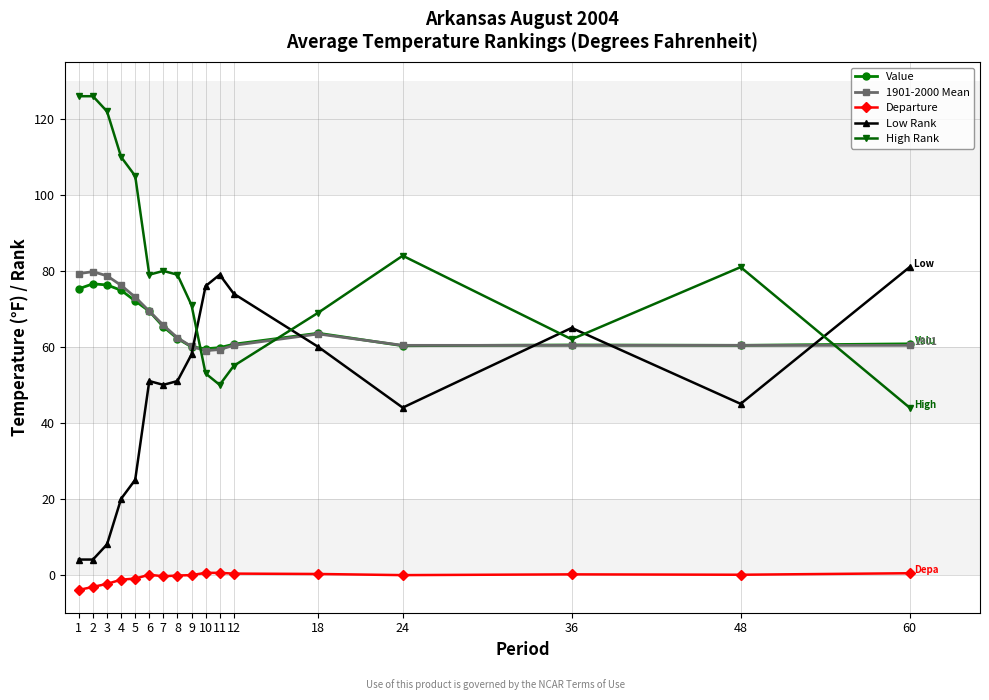

Rank the series by their maximum value, from lowest to highest.

Departure, Value, 1901-2000 Mean, Low Rank, High Rank